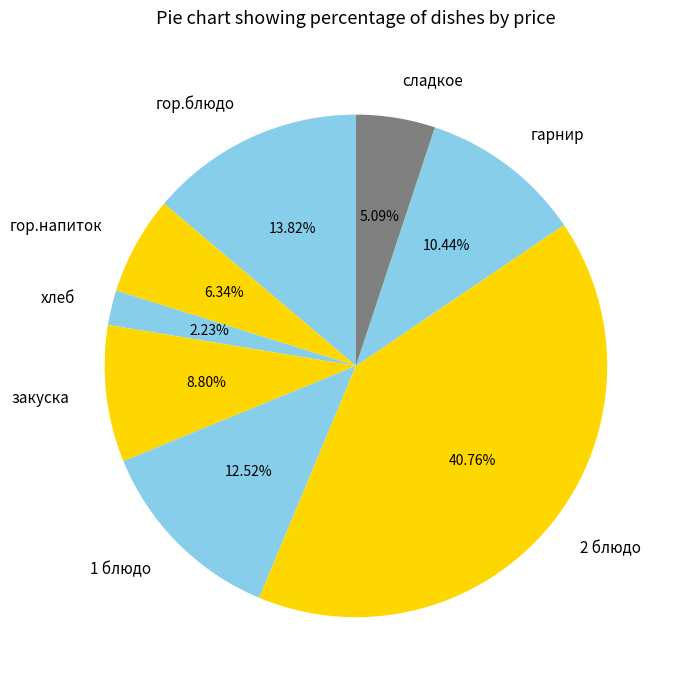

Which category has the smallest portion of the pie?

хлеб